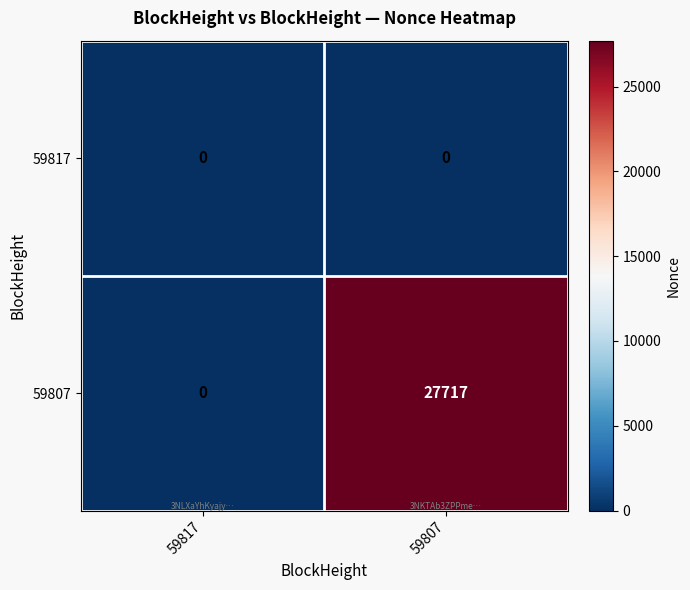

Is it true that 59817 equals 0 at 59817?

True